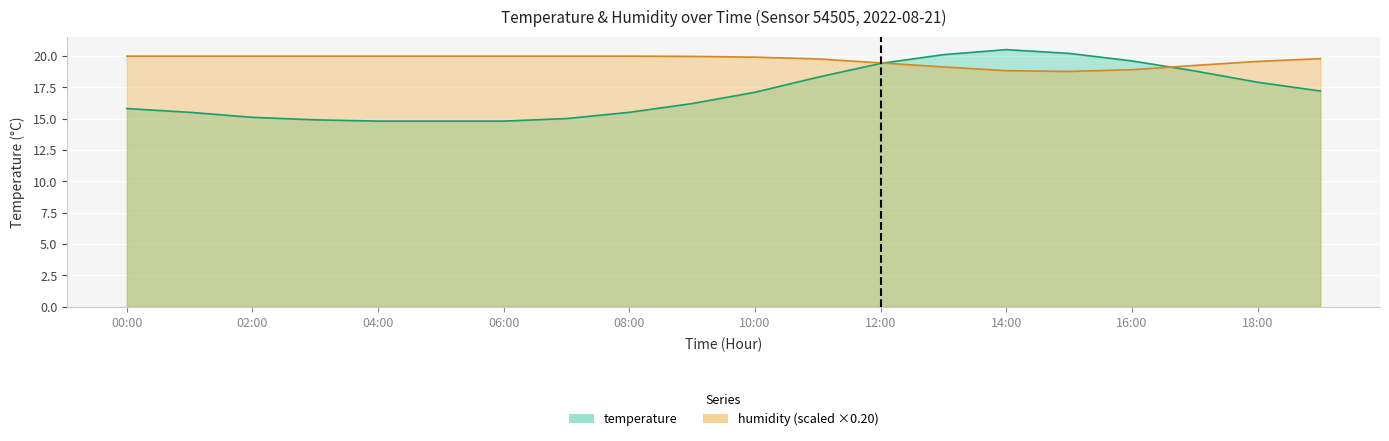

What is the sum of the humidity values at 07:00 and 01:00?

40.0